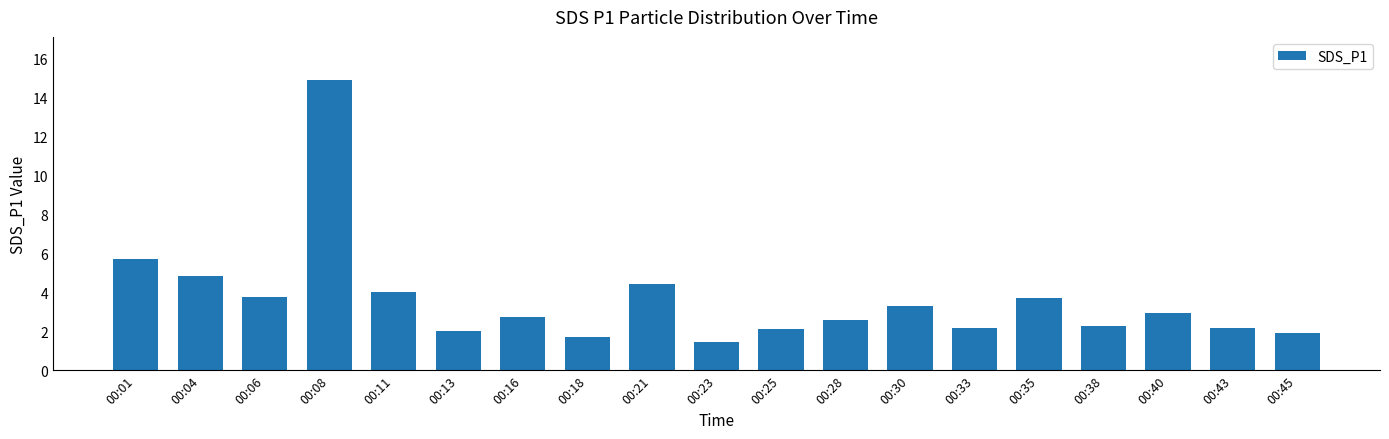

Which label corresponds to the smallest value in the chart?

00:23